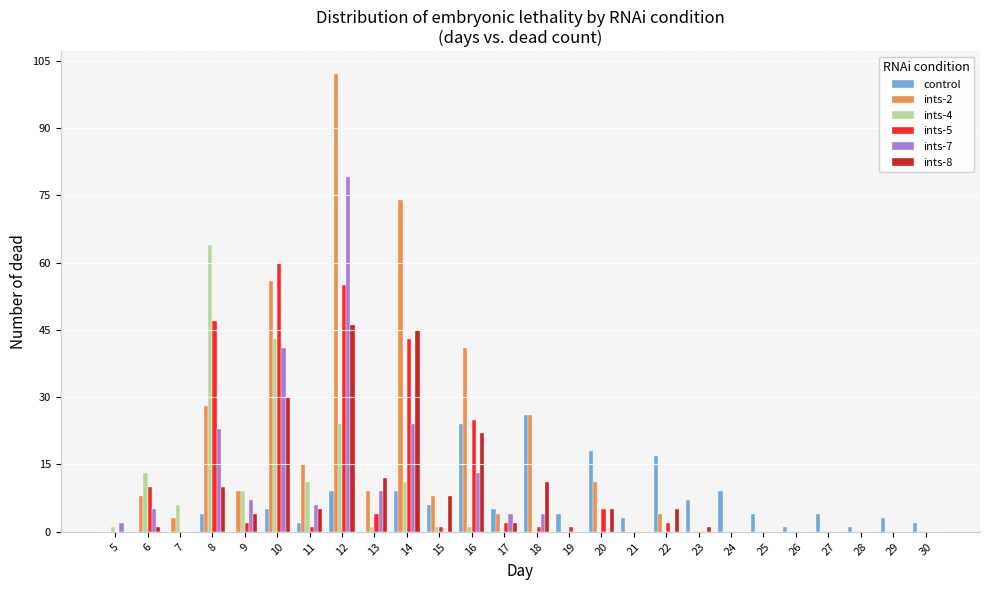

Between 14 and 21, which series saw the biggest shift?

ints-2